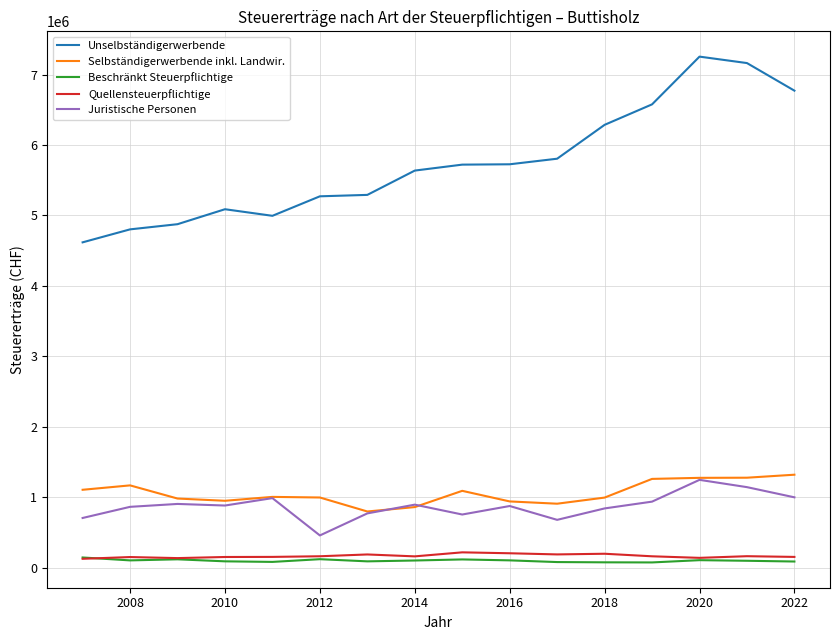

True or false: Unselbständigerwerbende and Beschränkt Steuerpflichtige cross at least once.

False